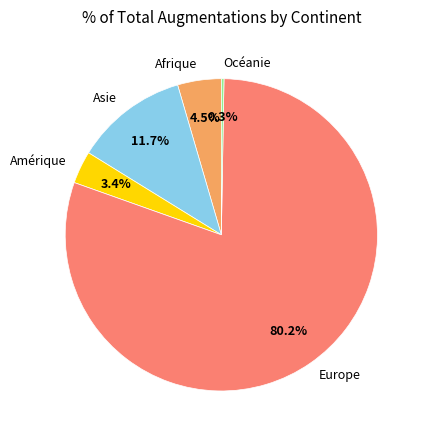

Which slice is the largest?

Europe